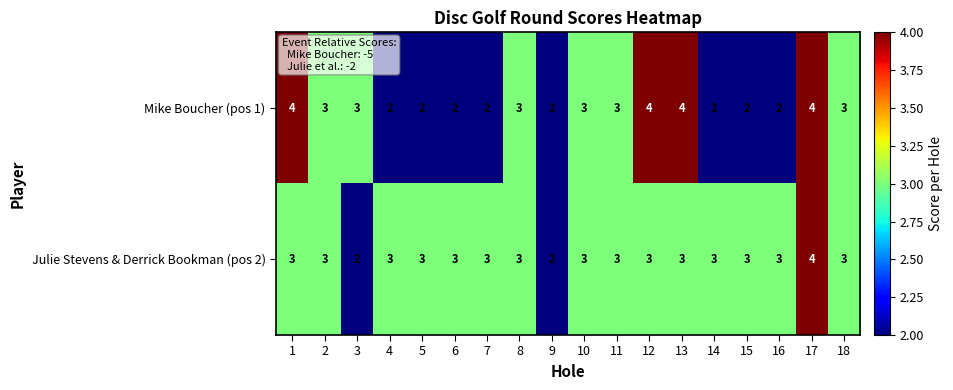

Which series has the largest total across all categories?

Julie Stevens & Derrick Bookman (pos 2)